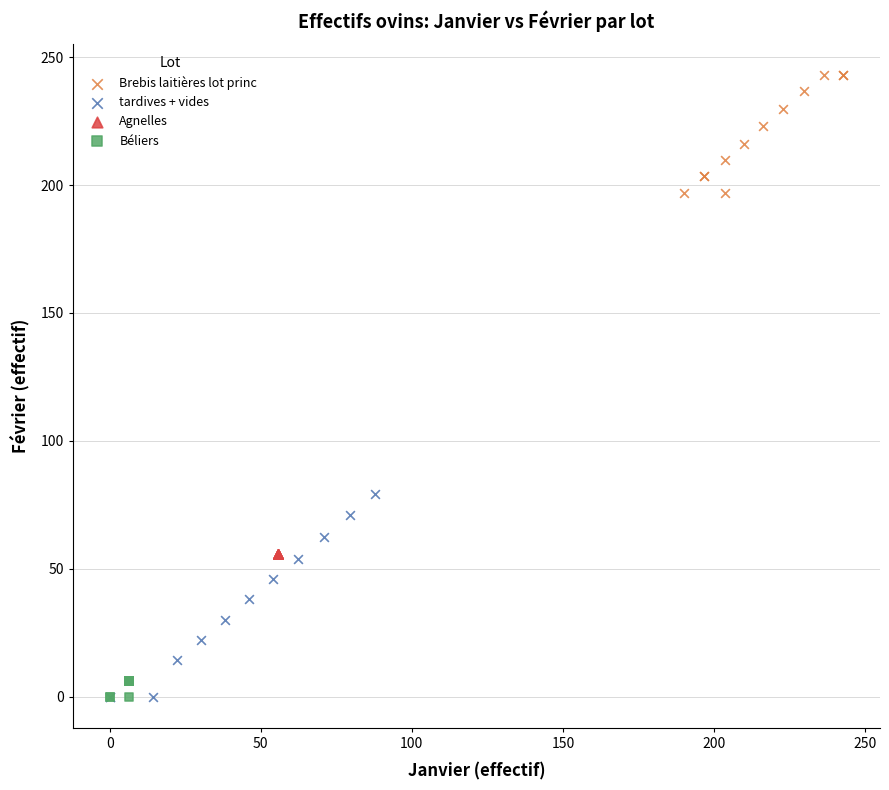

Which series reaches the maximum Y coordinate?

Brebis laitières lot princ